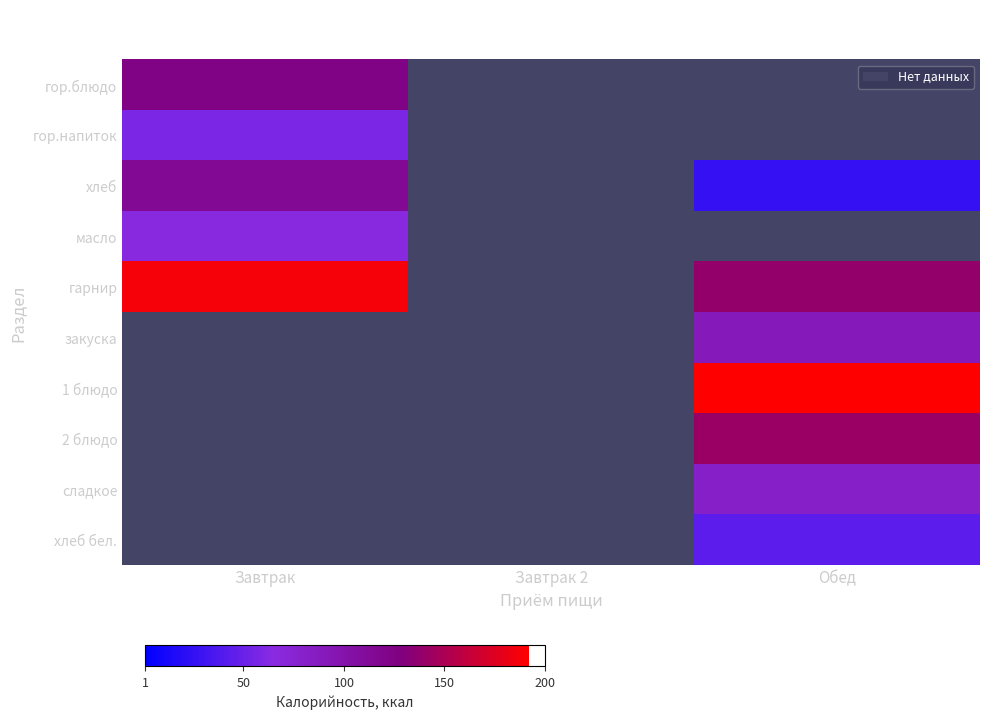

Which series has the largest range (max minus min)?

хлеб